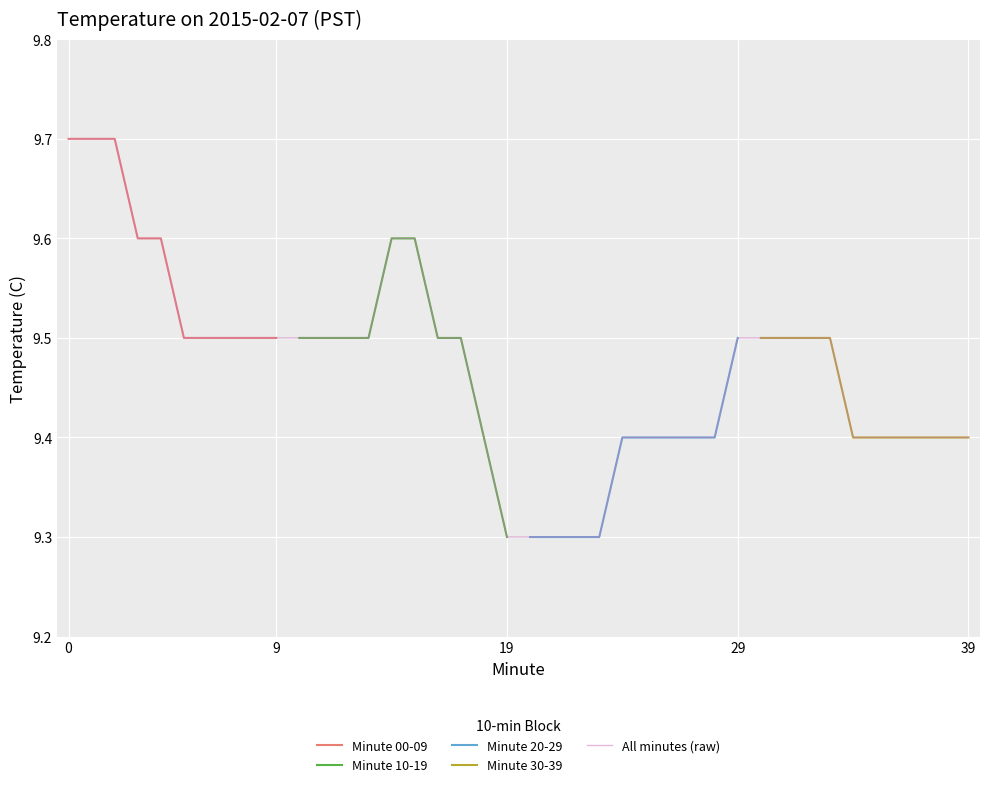

Rank the categories by value from lowest to highest.

19, 20, 21, 22, 23, 18, 24, 25, 26, 27, 28, 34, 35, 36, 37, 38, 39, 5, 6, 7, 8, 9, 10, 11, 12, 13, 16, 17, 29, 30, 31, 32, 33, 3, 4, 14, 15, 0, 1, 2